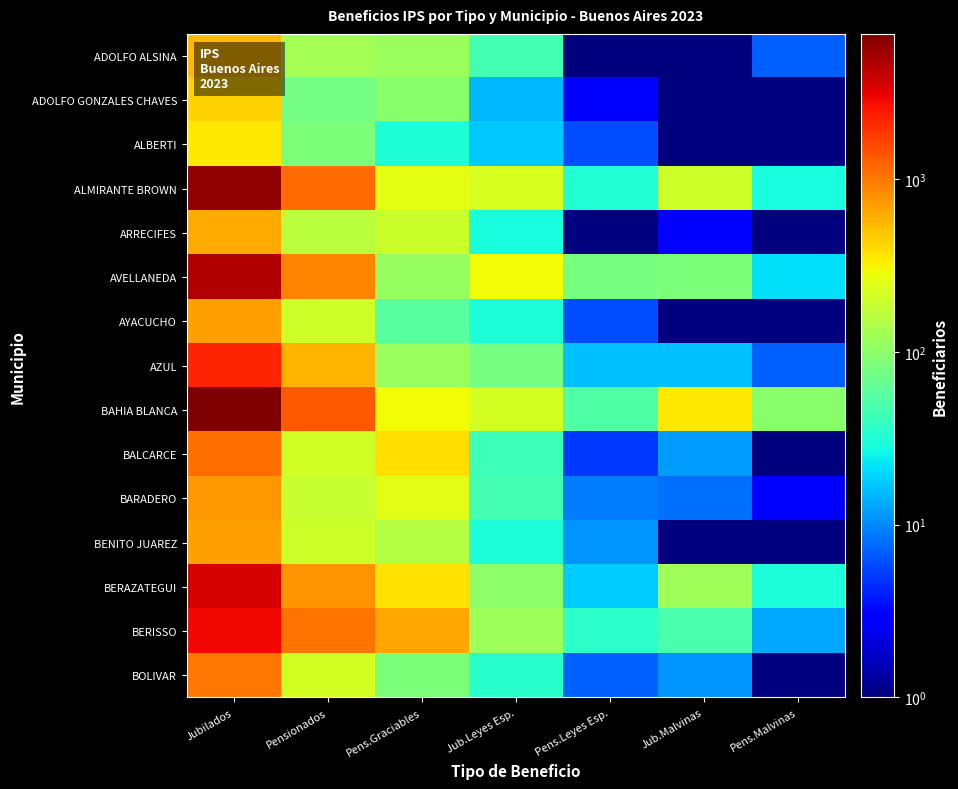

Reading left to right, extract all data points from this chart.

ADOLFO ALSINA: Jubilados=549.0	Pensionados=126.0	Pens.Graciables=115.0	Jub.Leyes Esp.=46.0	Pens.Leyes Esp.=1.0	Jub.Malvinas=0.1	Pens.Malvinas=7.0
ADOLFO GONZALES CHAVES: Jubilados=425.0	Pensionados=75.0	Pens.Graciables=98.0	Jub.Leyes Esp.=15.0	Pens.Leyes Esp.=3.0	Jub.Malvinas=0.1	Pens.Malvinas=0.1
ALBERTI: Jubilados=343.0	Pensionados=84.0	Pens.Graciables=31.0	Jub.Leyes Esp.=17.0	Pens.Leyes Esp.=6.0	Jub.Malvinas=0.1	Pens.Malvinas=0.1
ALMIRANTE BROWN: Jubilados=5940.0	Pensionados=1132.0	Pens.Graciables=258.0	Jub.Leyes Esp.=219.0	Pens.Leyes Esp.=32.0	Jub.Malvinas=202.0	Pens.Malvinas=29.0
ARRECIFES: Jubilados=637.0	Pensionados=164.0	Pens.Graciables=195.0	Jub.Leyes Esp.=29.0	Pens.Leyes Esp.=1.0	Jub.Malvinas=3.0	Pens.Malvinas=0.1
AVELLANEDA: Jubilados=4578.0	Pensionados=900.0	Pens.Graciables=112.0	Jub.Leyes Esp.=290.0	Pens.Leyes Esp.=79.0	Jub.Malvinas=86.0	Pens.Malvinas=21.0
AYACUCHO: Jubilados=703.0	Pensionados=200.0	Pens.Graciables=55.0	Jub.Leyes Esp.=30.0	Pens.Leyes Esp.=6.0	Jub.Malvinas=1.0	Pens.Malvinas=0.1
AZUL: Jubilados=2168.0	Pensionados=558.0	Pens.Graciables=115.0	Jub.Leyes Esp.=79.0	Pens.Leyes Esp.=16.0	Jub.Malvinas=16.0	Pens.Malvinas=7.0
BAHIA BLANCA: Jubilados=6908.0	Pensionados=1341.0	Pens.Graciables=296.0	Jub.Leyes Esp.=215.0	Pens.Leyes Esp.=52.0	Jub.Malvinas=348.0	Pens.Malvinas=96.0
BALCARCE: Jubilados=1089.0	Pensionados=209.0	Pens.Graciables=386.0	Jub.Leyes Esp.=43.0	Pens.Leyes Esp.=5.0	Jub.Malvinas=12.0	Pens.Malvinas=0.1
BARADERO: Jubilados=740.0	Pensionados=185.0	Pens.Graciables=245.0	Jub.Leyes Esp.=46.0	Pens.Leyes Esp.=9.0	Jub.Malvinas=8.0	Pens.Malvinas=3.0
BENITO JUAREZ: Jubilados=686.0	Pensionados=201.0	Pens.Graciables=150.0	Jub.Leyes Esp.=30.0	Pens.Leyes Esp.=11.0	Jub.Malvinas=1.0	Pens.Malvinas=0.1
BERAZATEGUI: Jubilados=3513.0	Pensionados=777.0	Pens.Graciables=375.0	Jub.Leyes Esp.=101.0	Pens.Leyes Esp.=18.0	Jub.Malvinas=123.0	Pens.Malvinas=30.0
BERISSO: Jubilados=2889.0	Pensionados=1047.0	Pens.Graciables=644.0	Jub.Leyes Esp.=121.0	Pens.Leyes Esp.=36.0	Jub.Malvinas=48.0	Pens.Malvinas=13.0
BOLIVAR: Jubilados=1016.0	Pensionados=214.0	Pens.Graciables=85.0	Jub.Leyes Esp.=34.0	Pens.Leyes Esp.=7.0	Jub.Malvinas=11.0	Pens.Malvinas=0.1